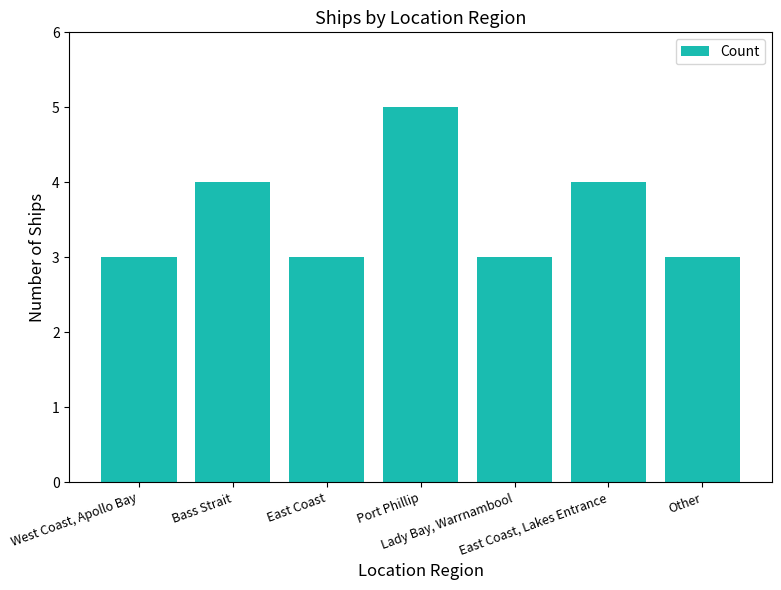

What is the greatest value displayed?

5